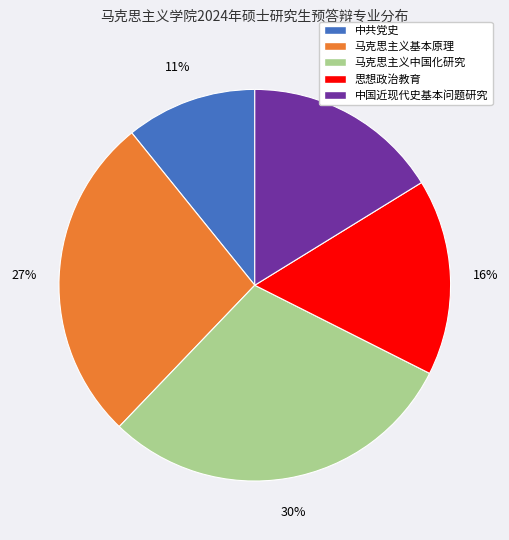

Between 马克思主义中国化研究 and 中共党史, which is larger?

马克思主义中国化研究